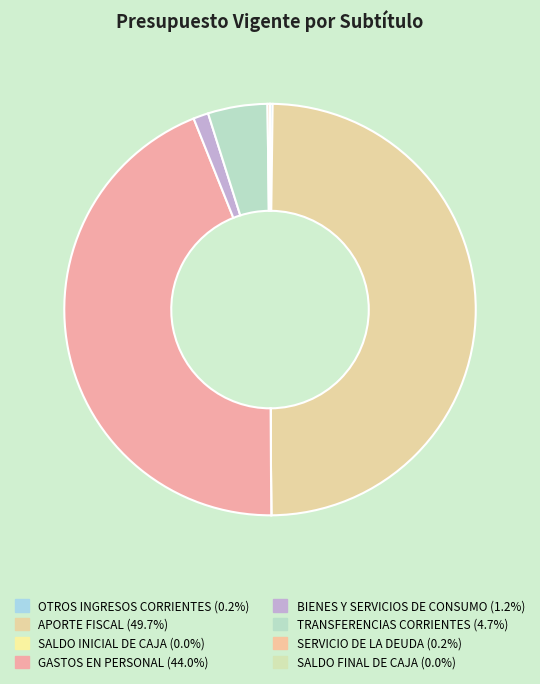

How many segments does this pie chart have?

8